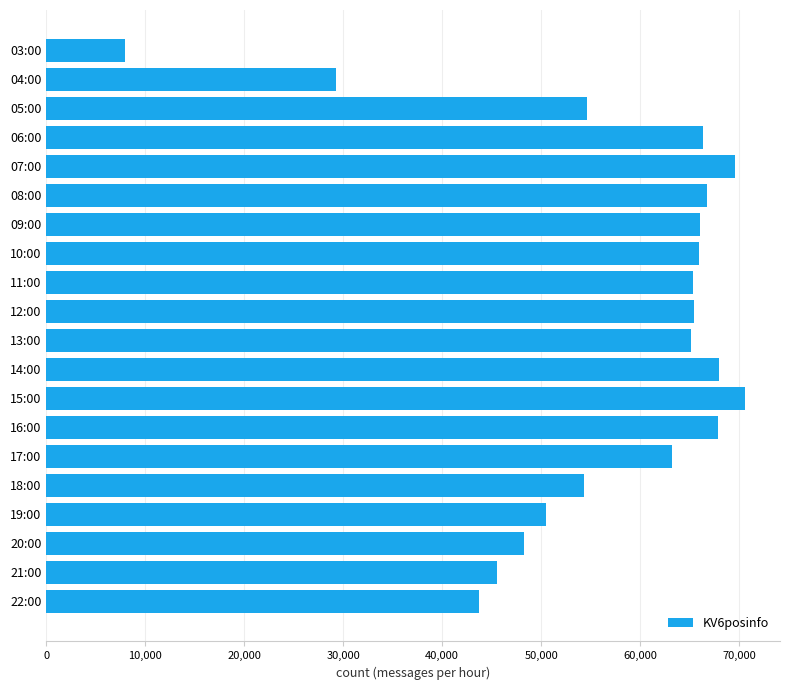

Where is the data nearest to the value 39299?

22:00